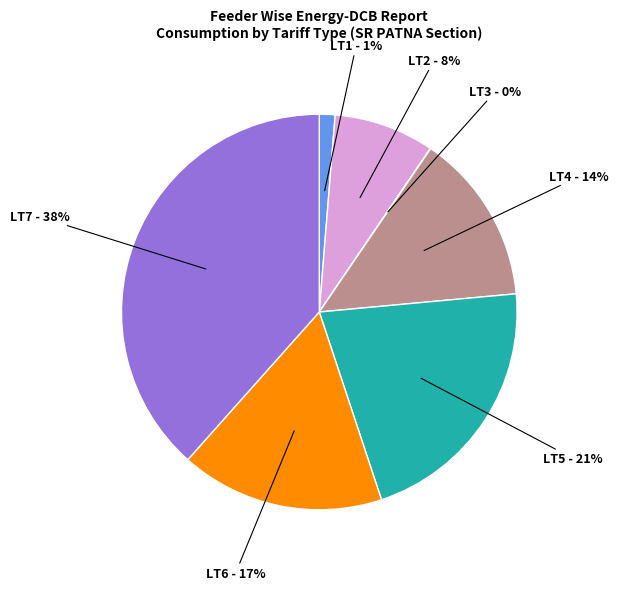

Is it true that LT2 is 8% of the pie?

True